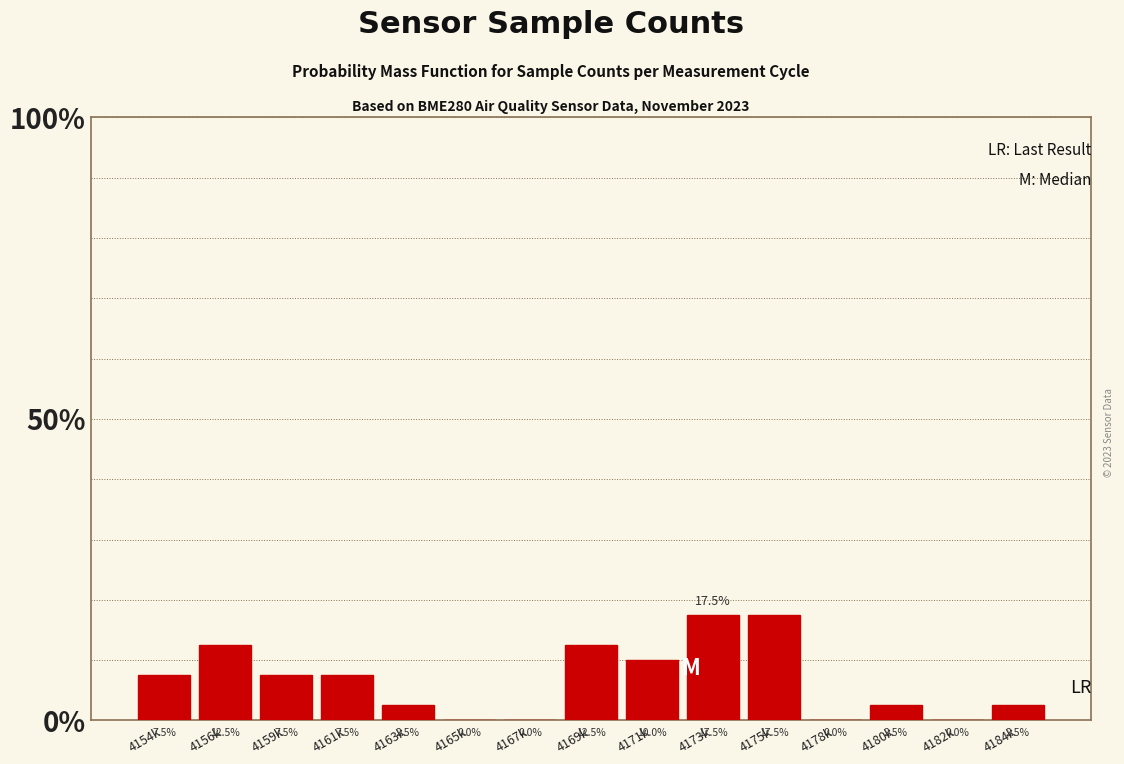

Reading left to right, list all the values displayed in this chart.

4154k=7.5	4156k=12.5	4159k=7.5	4161k=7.5	4163k=2.5	4165k=0.0	4167k=0.0	4169k=12.5	4171k=10.0	4173k=17.5	4175k=17.5	4178k=0.0	4180k=2.5	4182k=0.0	4184k=2.5